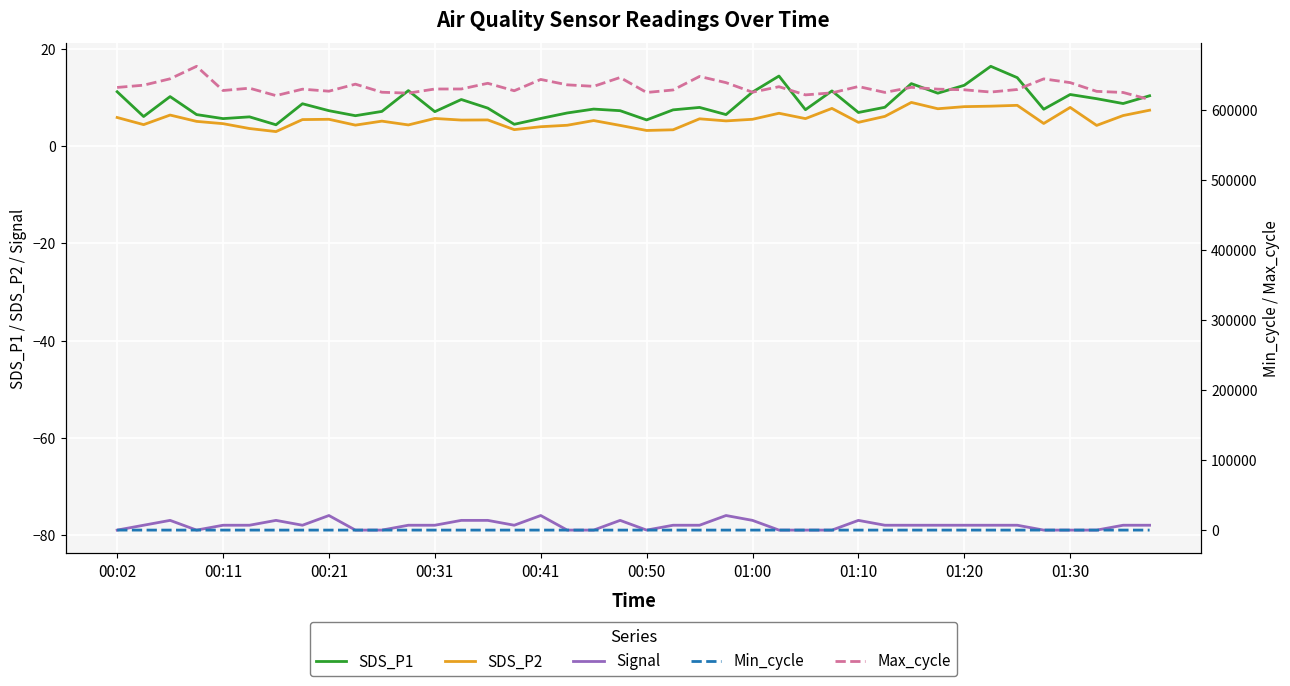

What is the sum of all Signal values?

-3120.0